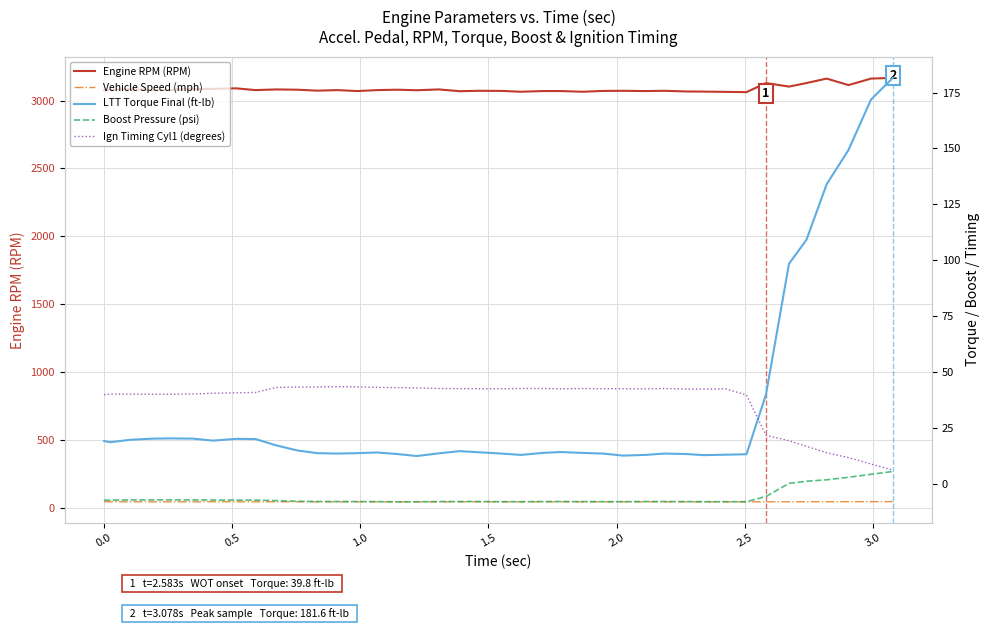

What is the minimum value shown in the chart?

-8.2